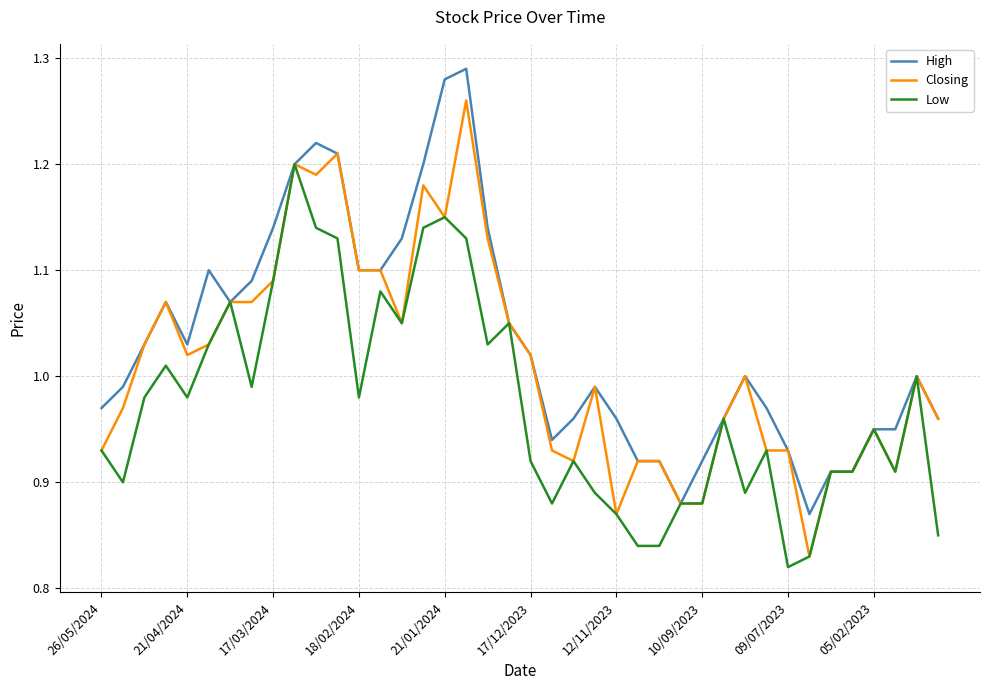

Rank the series by their average value, from highest to lowest.

High, Closing, Low